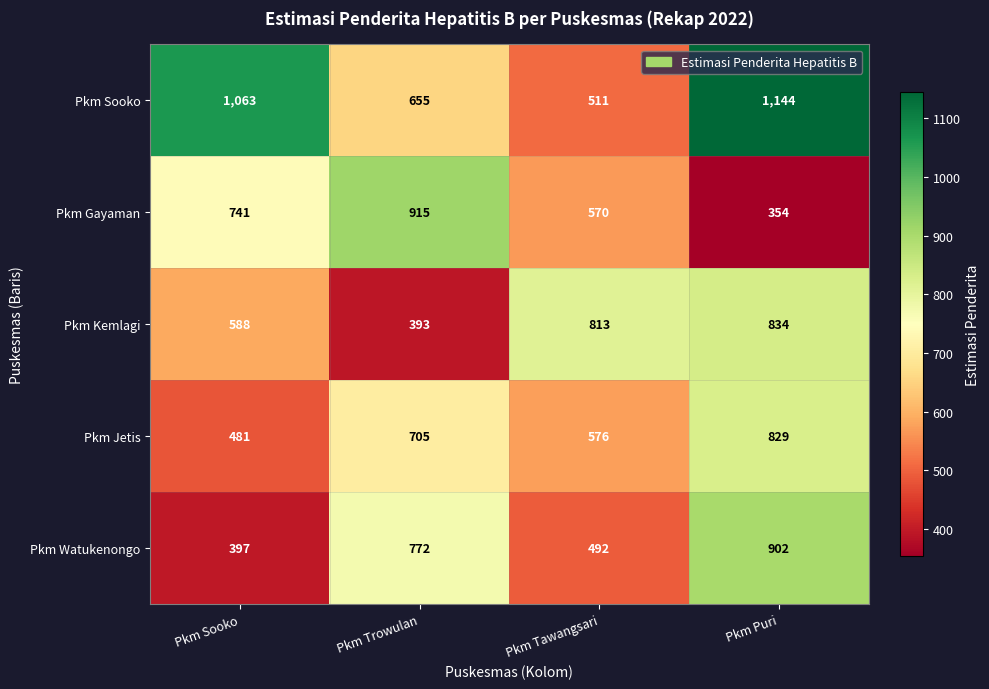

Which series has the largest range (max minus min)?

Pkm Sooko